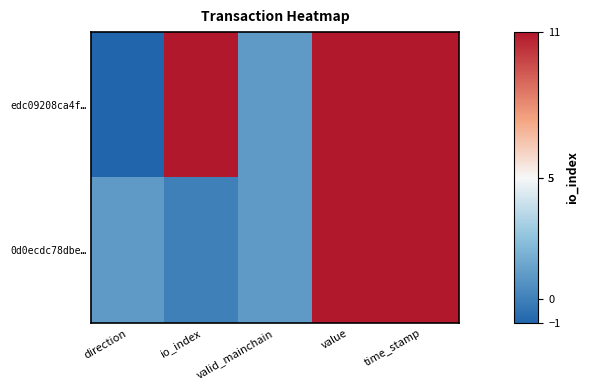

Which series has the largest total across all categories?

edc09208ca4f…